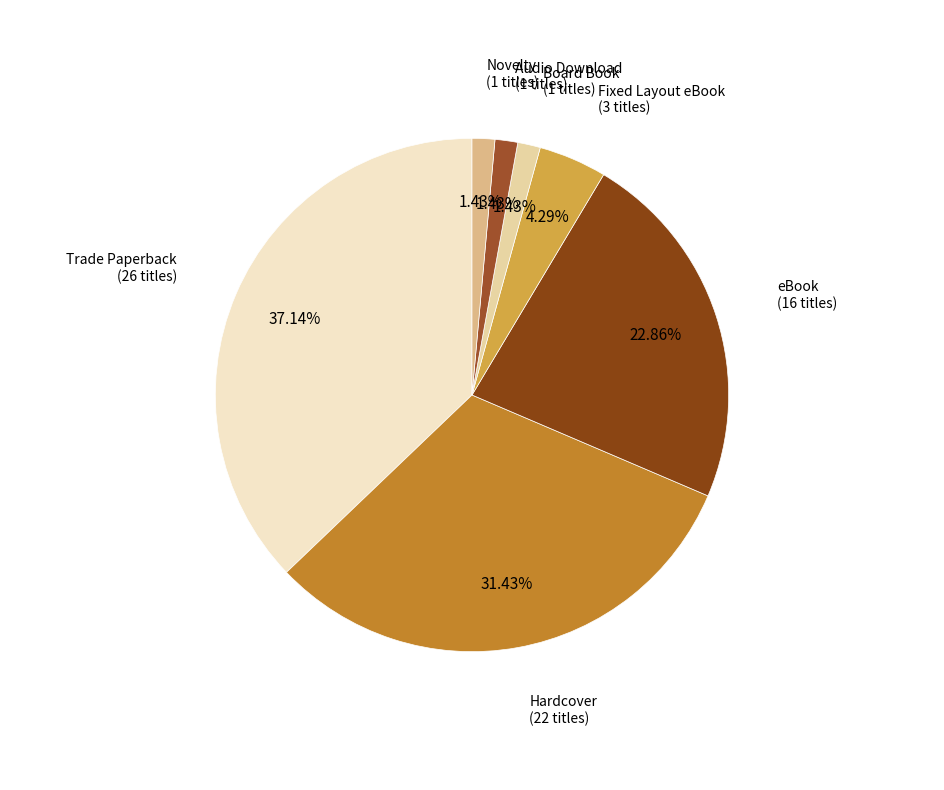

To the nearest percent, what portion does Fixed Layout eBook represent?

4%